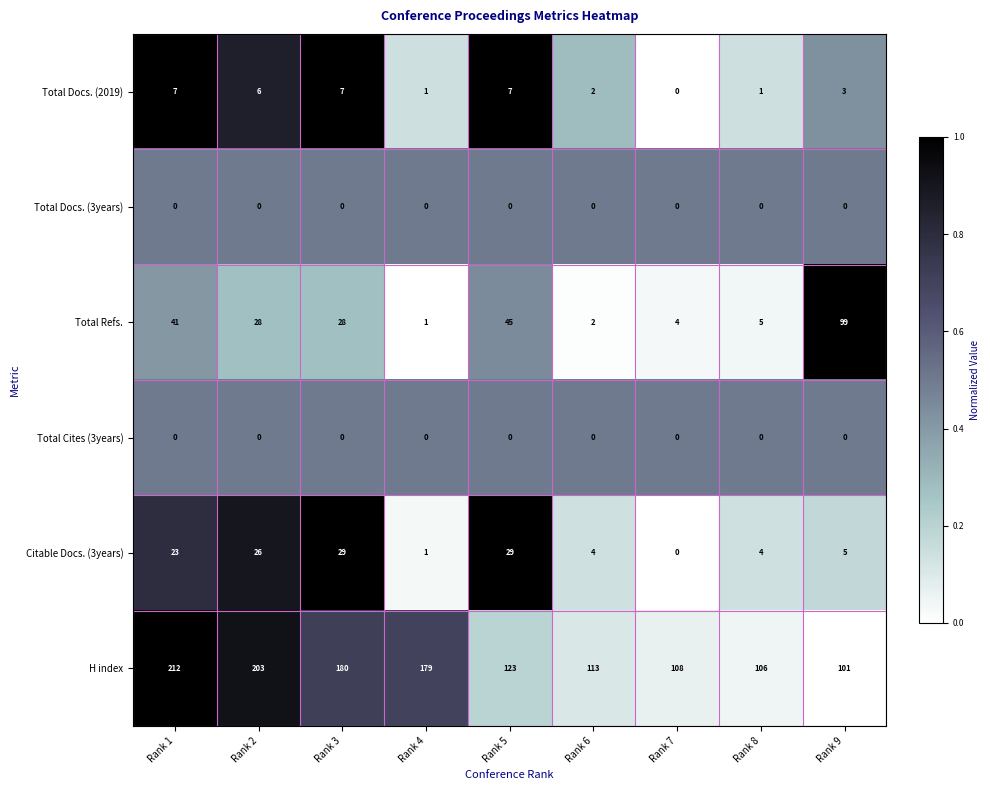

At which label does Citable Docs. (3years) reach its minimum?

Rank 7